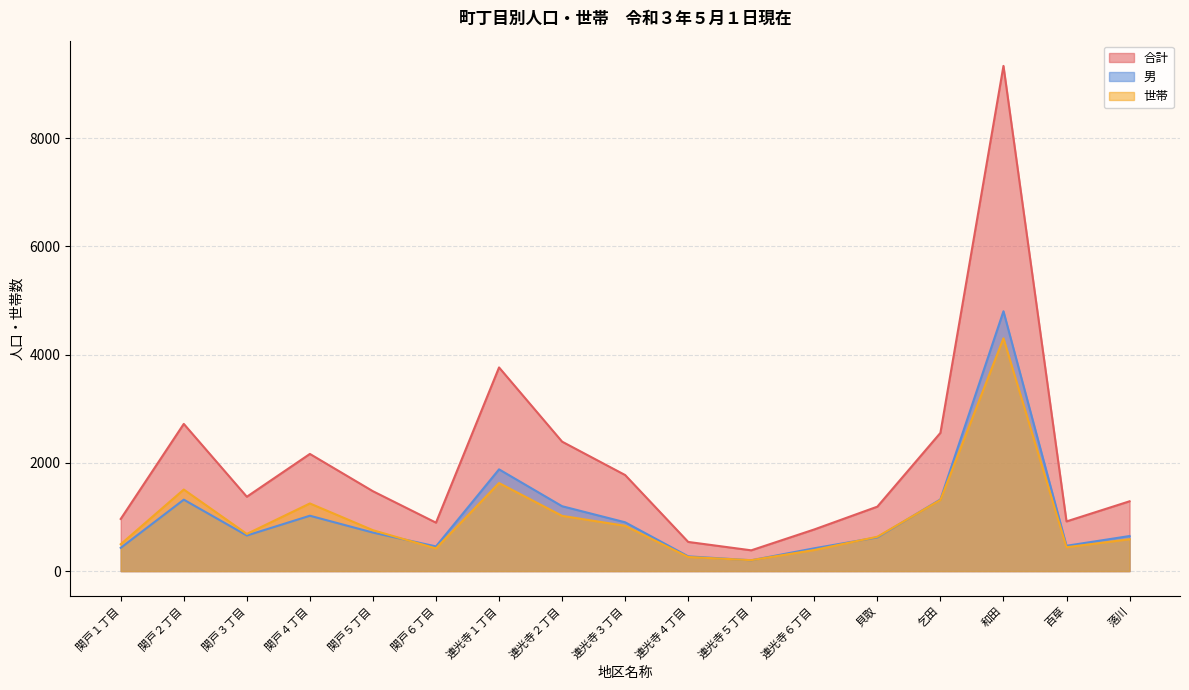

In 合計, how many points are lower than both neighbors (excluding endpoints)?

4